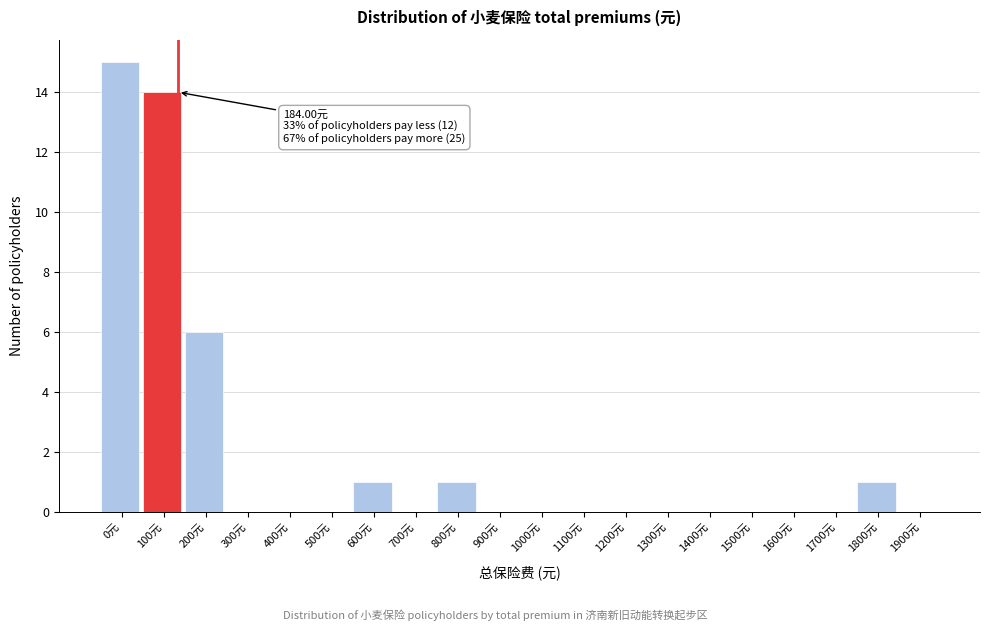

Reading right to left, extract all data points from this chart.

1900元=0	1800元=1	1700元=0	1600元=0	1500元=0	1400元=0	1300元=0	1200元=0	1100元=0	1000元=0	900元=0	800元=1	700元=0	600元=1	500元=0	400元=0	300元=0	200元=6	100元=14	0元=15